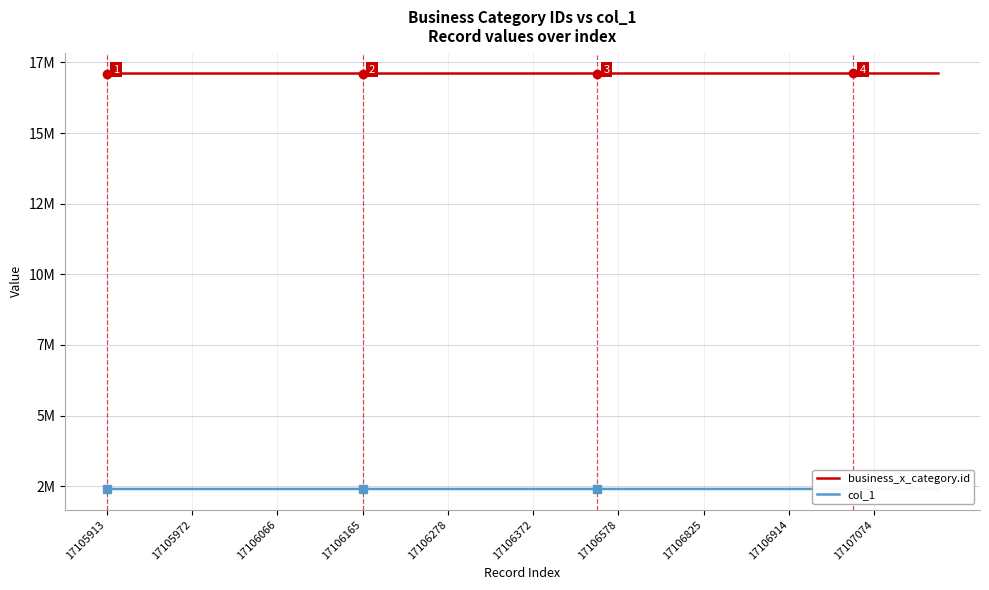

Is the value of col_1 at 14 greater than the value of business_x_category.id at 37?

No